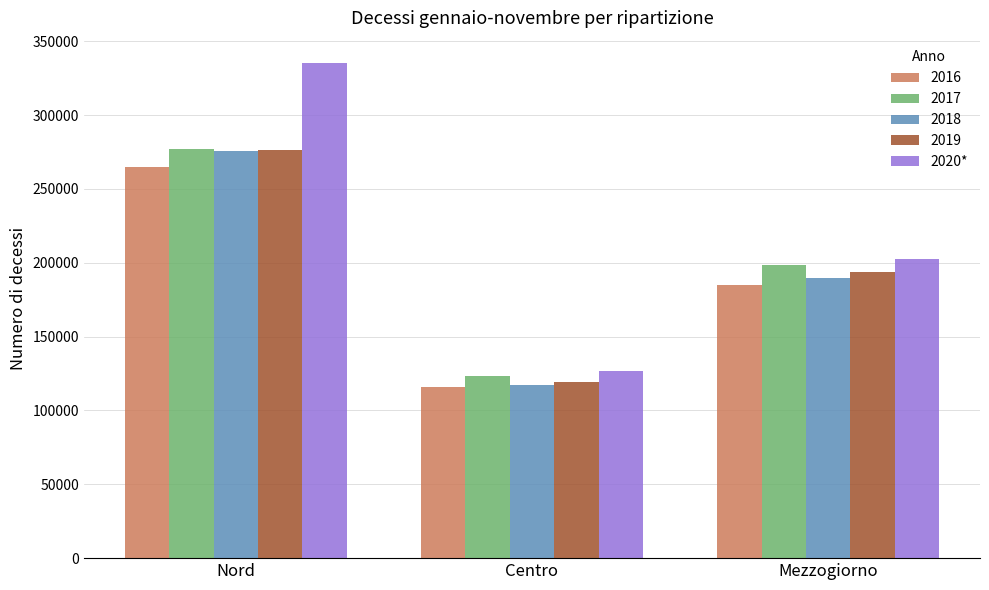

Does the chart contain stacked bars?

No